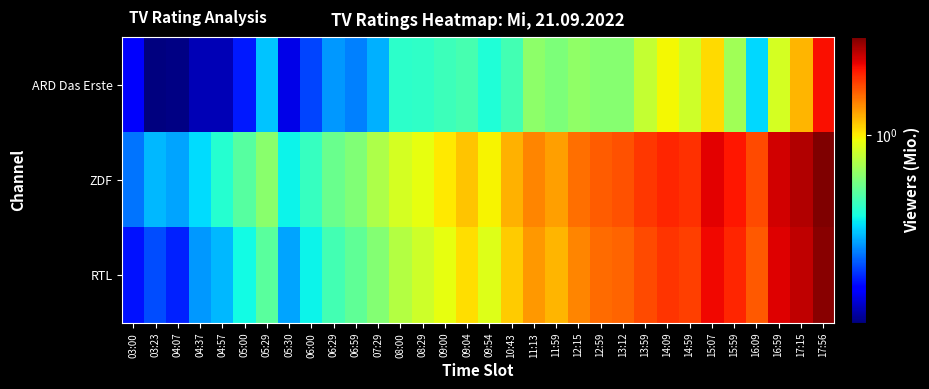

Which has a higher value, 08:00 or 12:59?

12:59